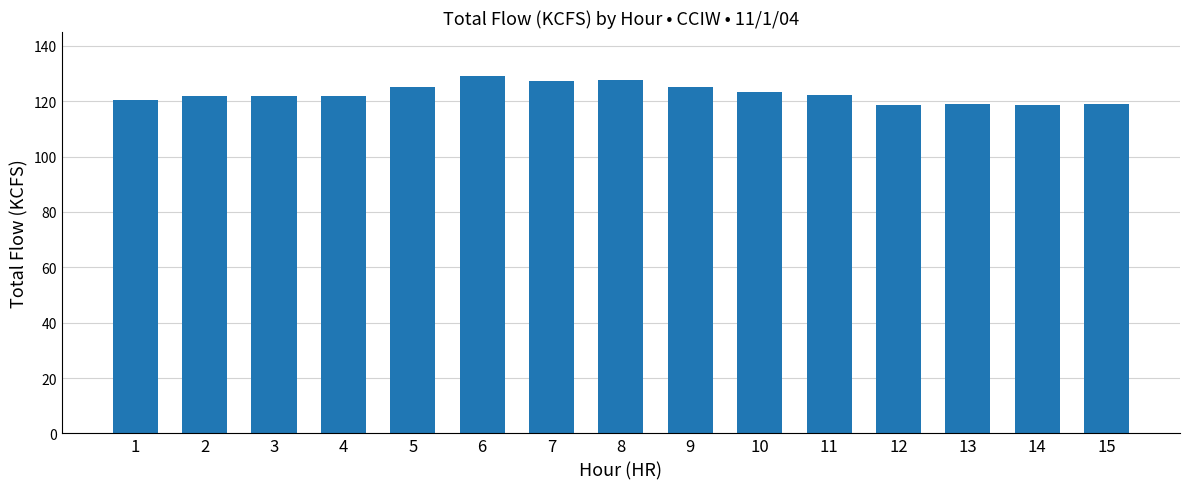

What is the change in value from 5 to 6?

+4.0